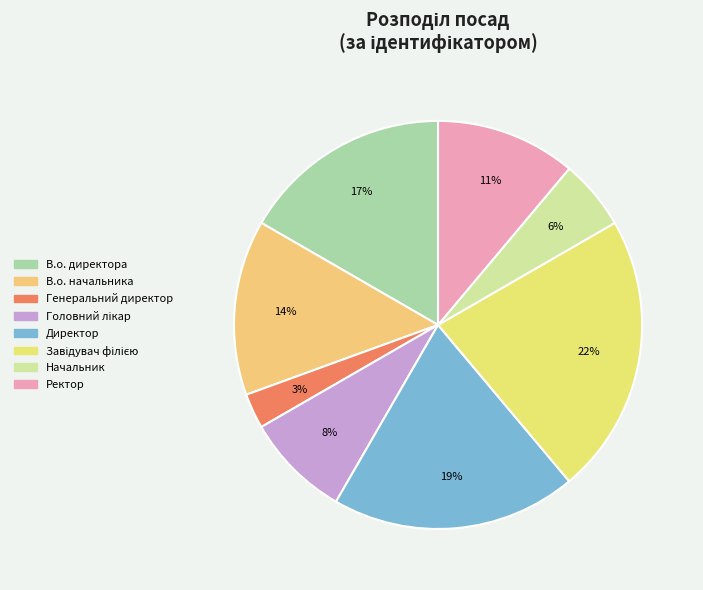

Is there any slice that represents more than half of the pie?

No